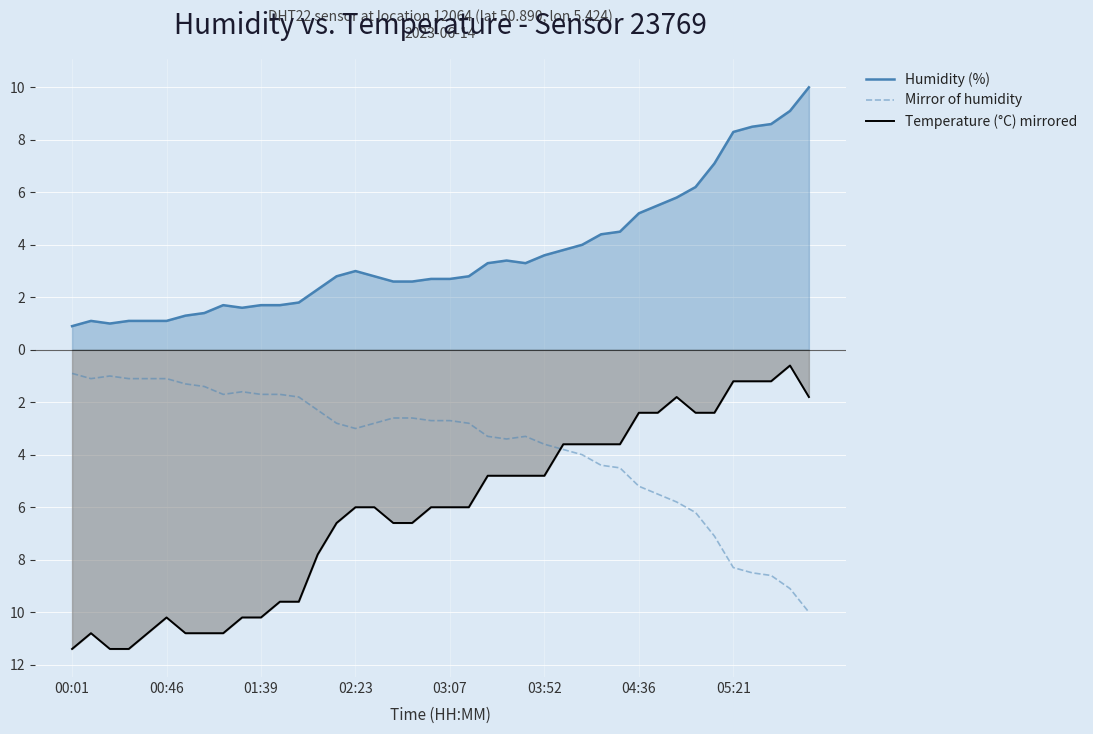

Does the chart display data point markers on the line(s)?

No